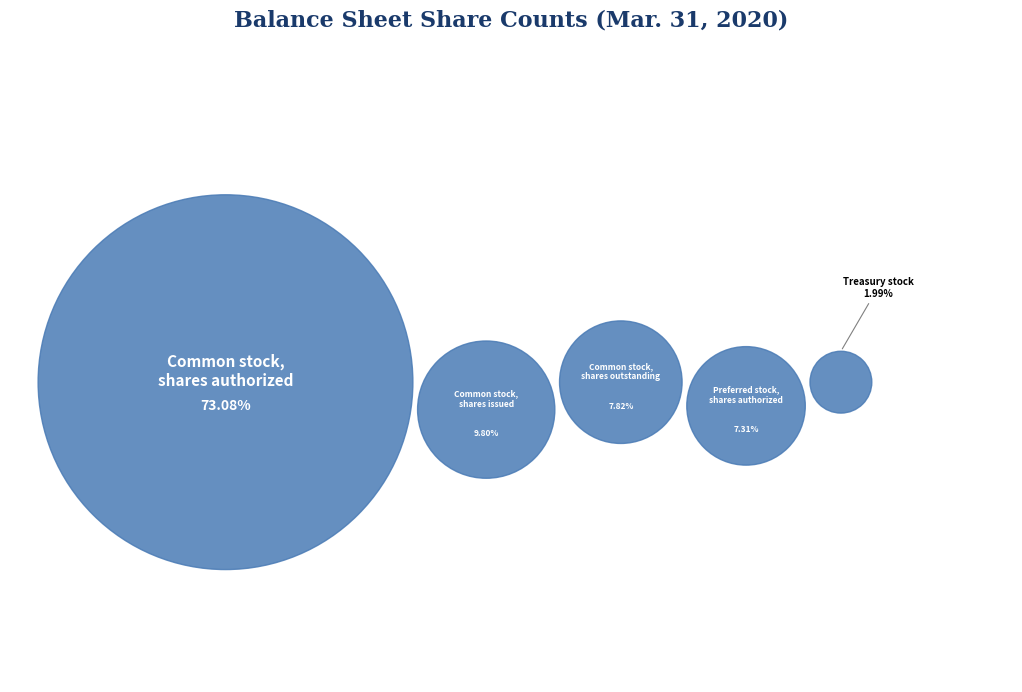

To the nearest percent, what is the average slice percentage?

20%